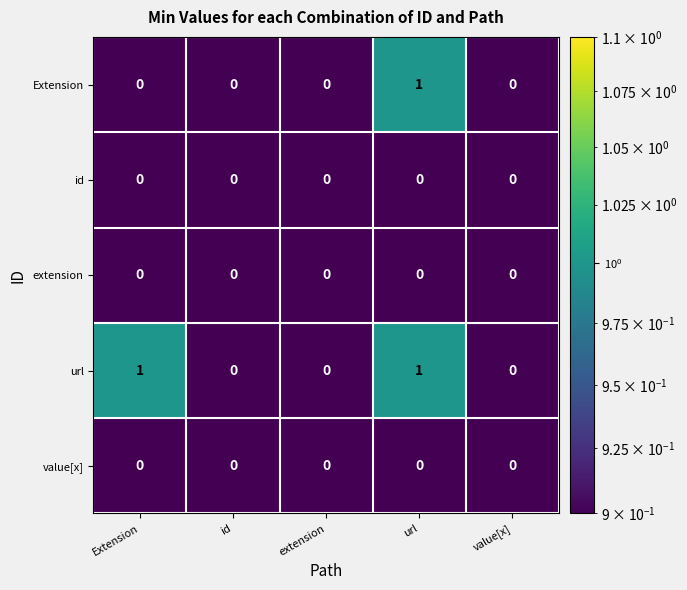

What is the total value across all series at url?

2